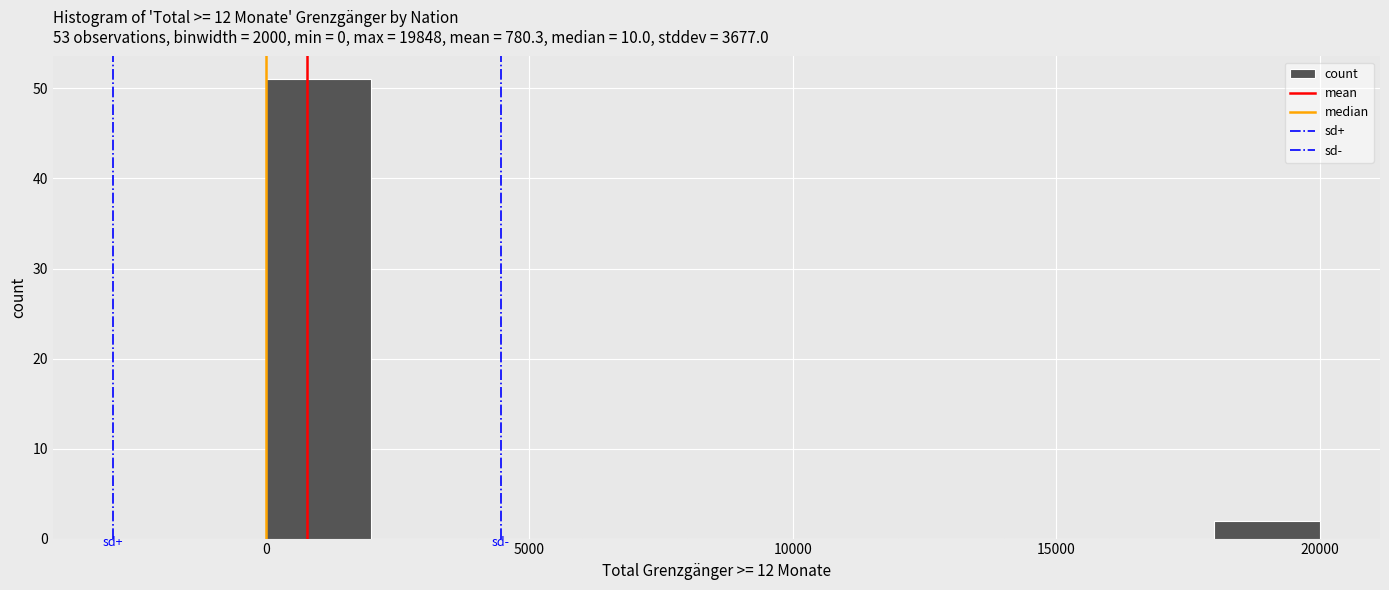

Over which range of the x-axis is the bar tallest?

0 to 2000